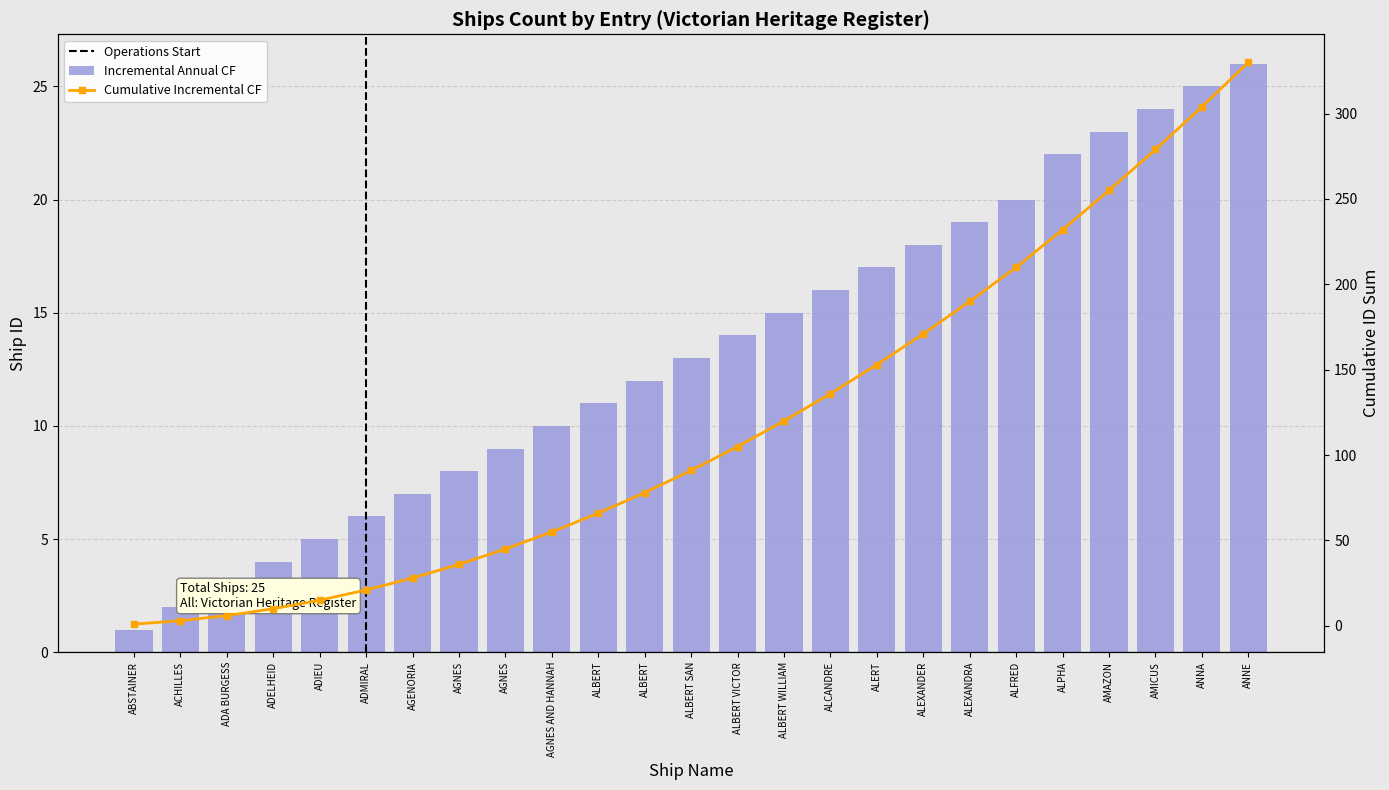

How many values in the Cumulative Incremental CF series exceed 91?

12